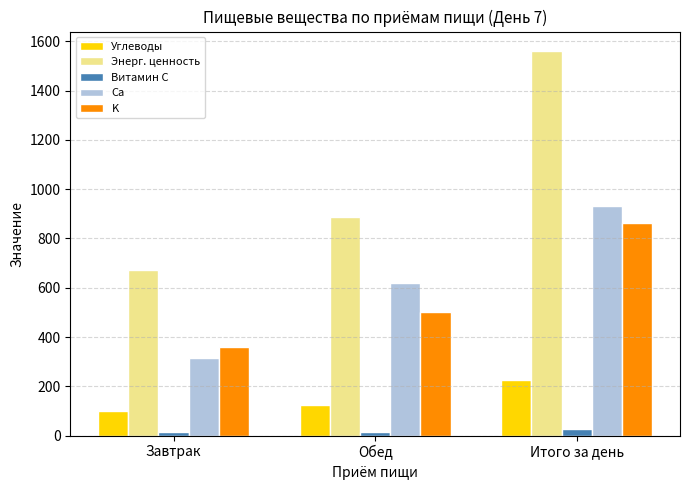

Which series has the widest spread of values?

Энерг. ценность